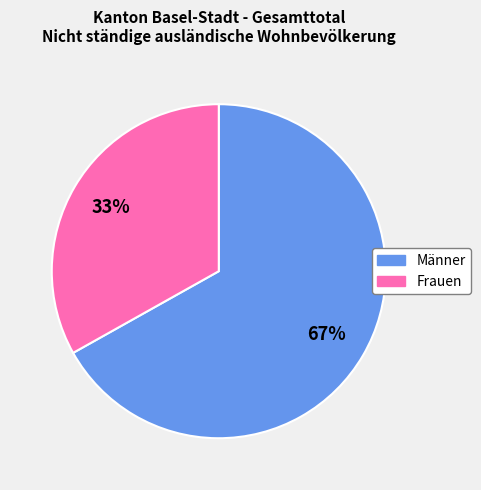

Does Männer account for over 50% of the chart?

Yes